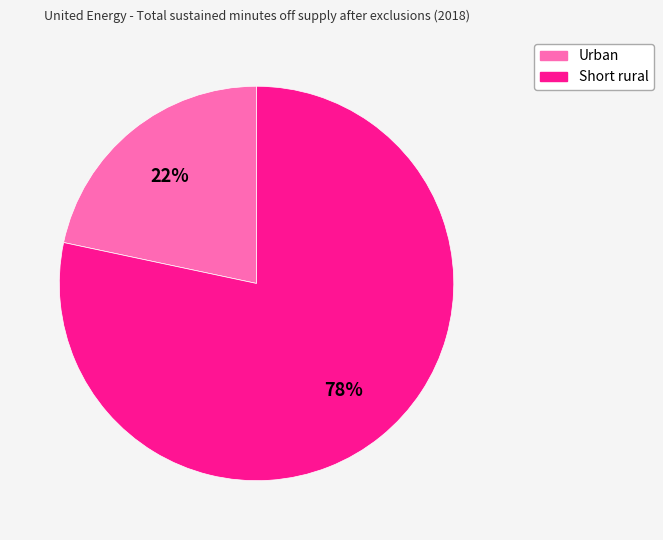

Does Urban represent more than half of the total?

No